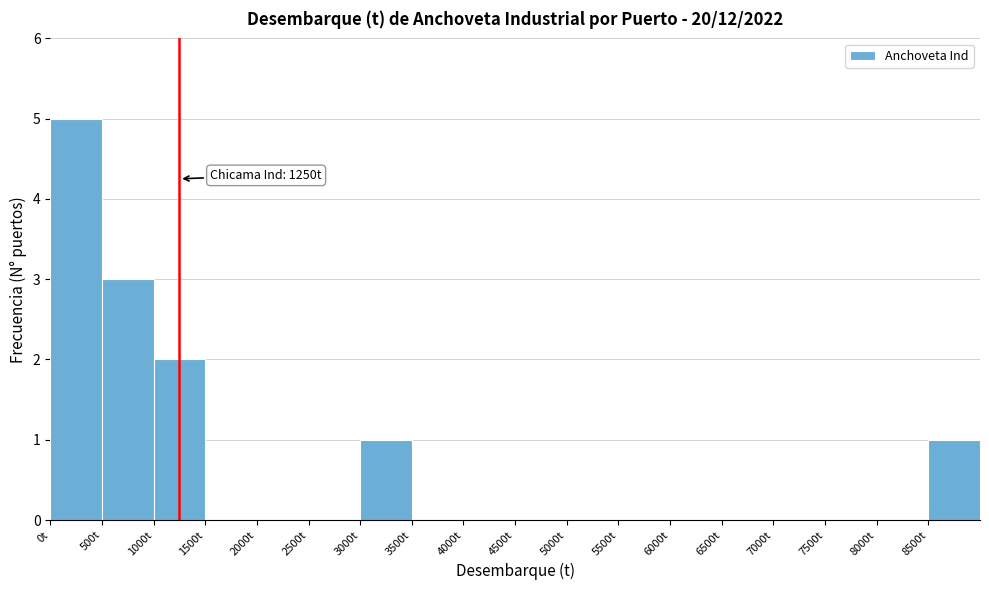

Over which range of the x-axis is the bar tallest?

0 to 500